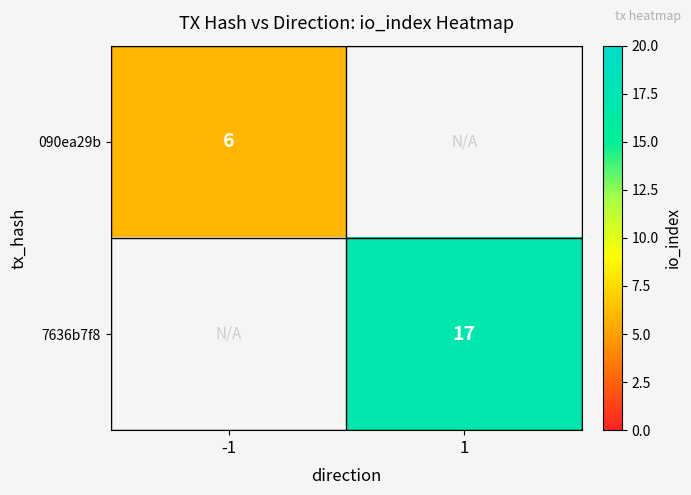

True or false: 090ea29b has a value of 8 at -1.

False